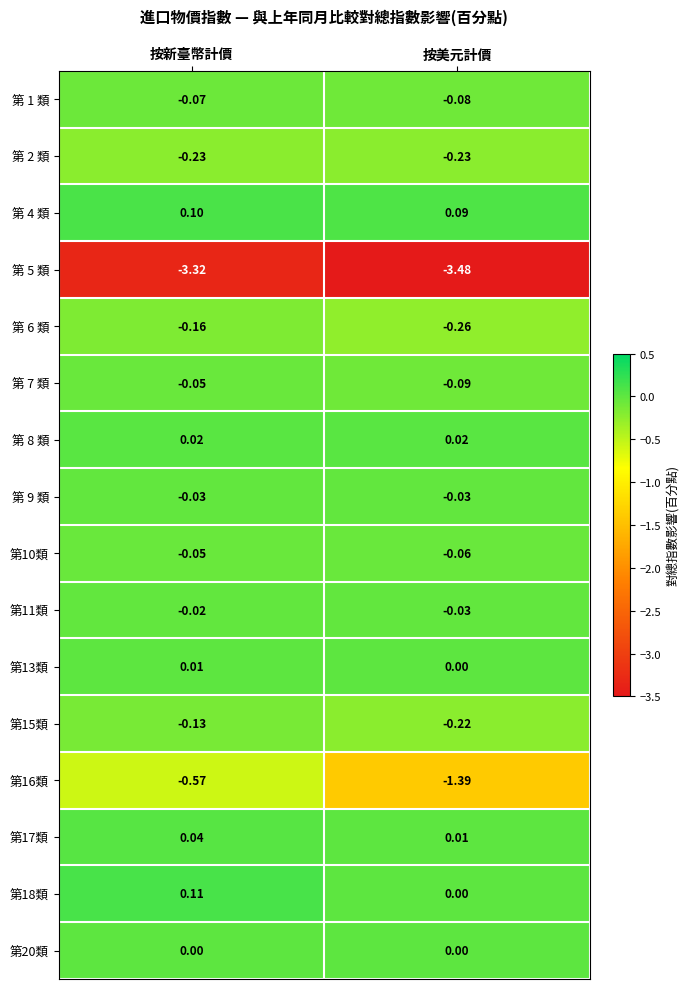

At which category is the sum across all series the highest?

按新臺幣計價